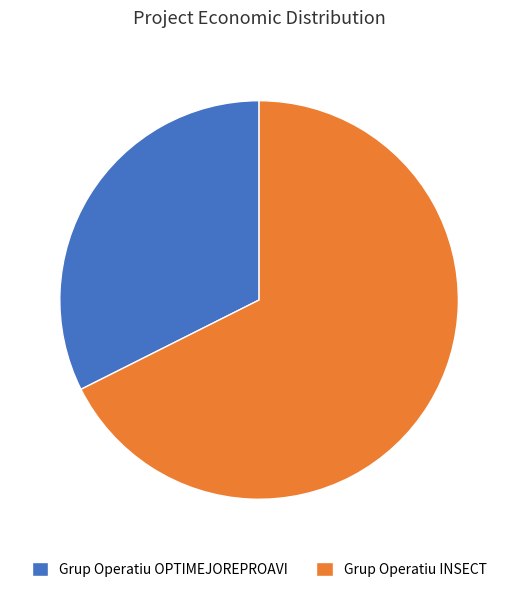

Is Grup Operatiu OPTIMEJOREPROAVI the majority of the pie?

No